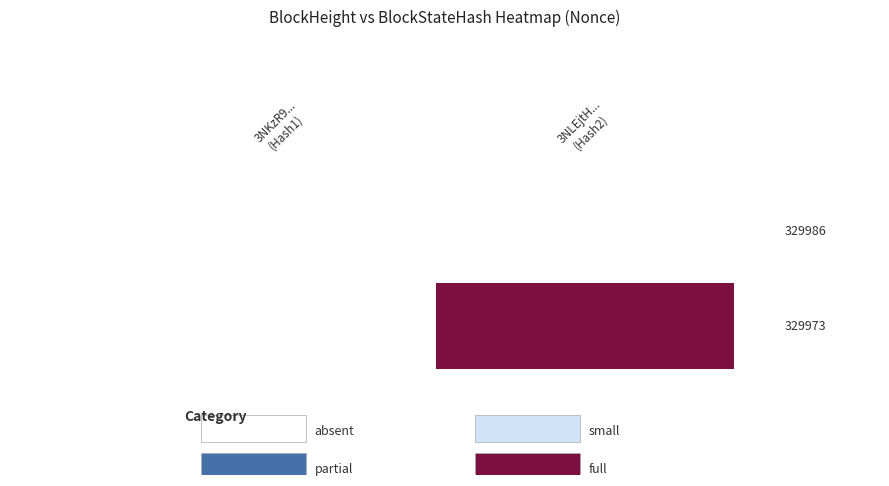

Rank the series by their average value, from lowest to highest.

329986, 329973